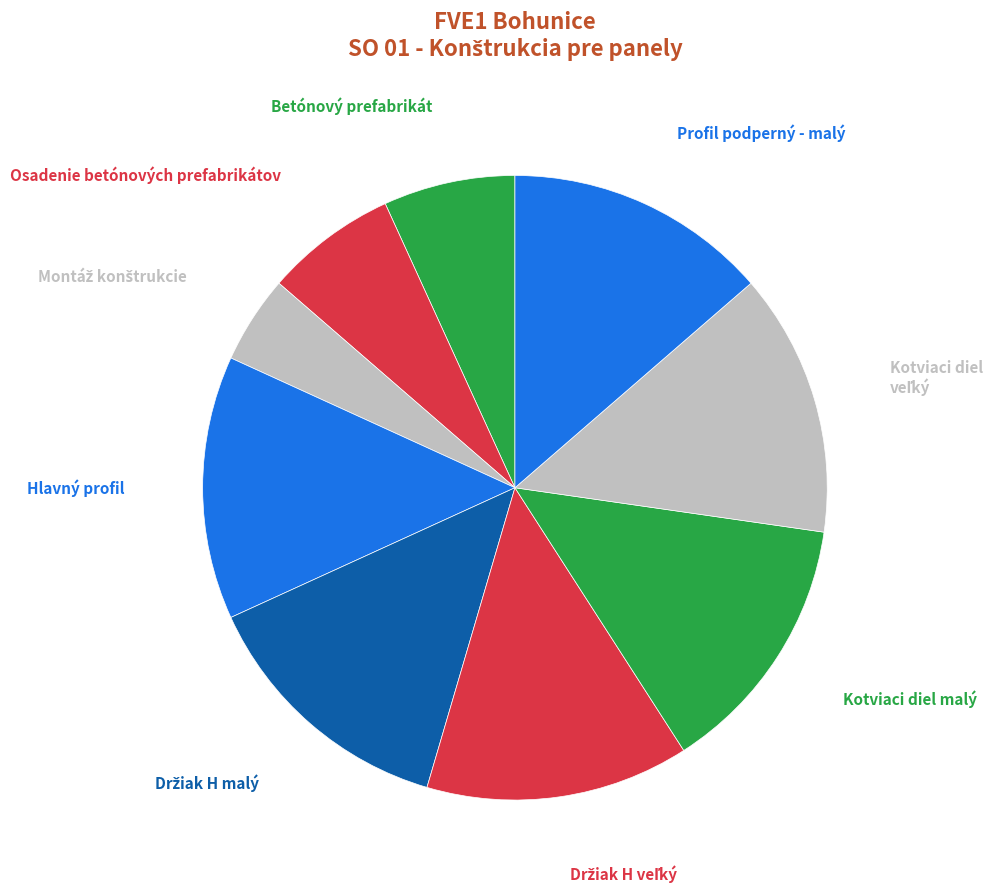

To the nearest percent, what percentage of the pie is Betónový prefabrikát?

7%